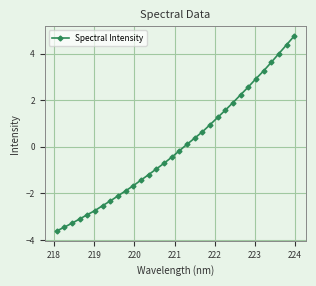

What is the maximum value shown in the chart?

4.8